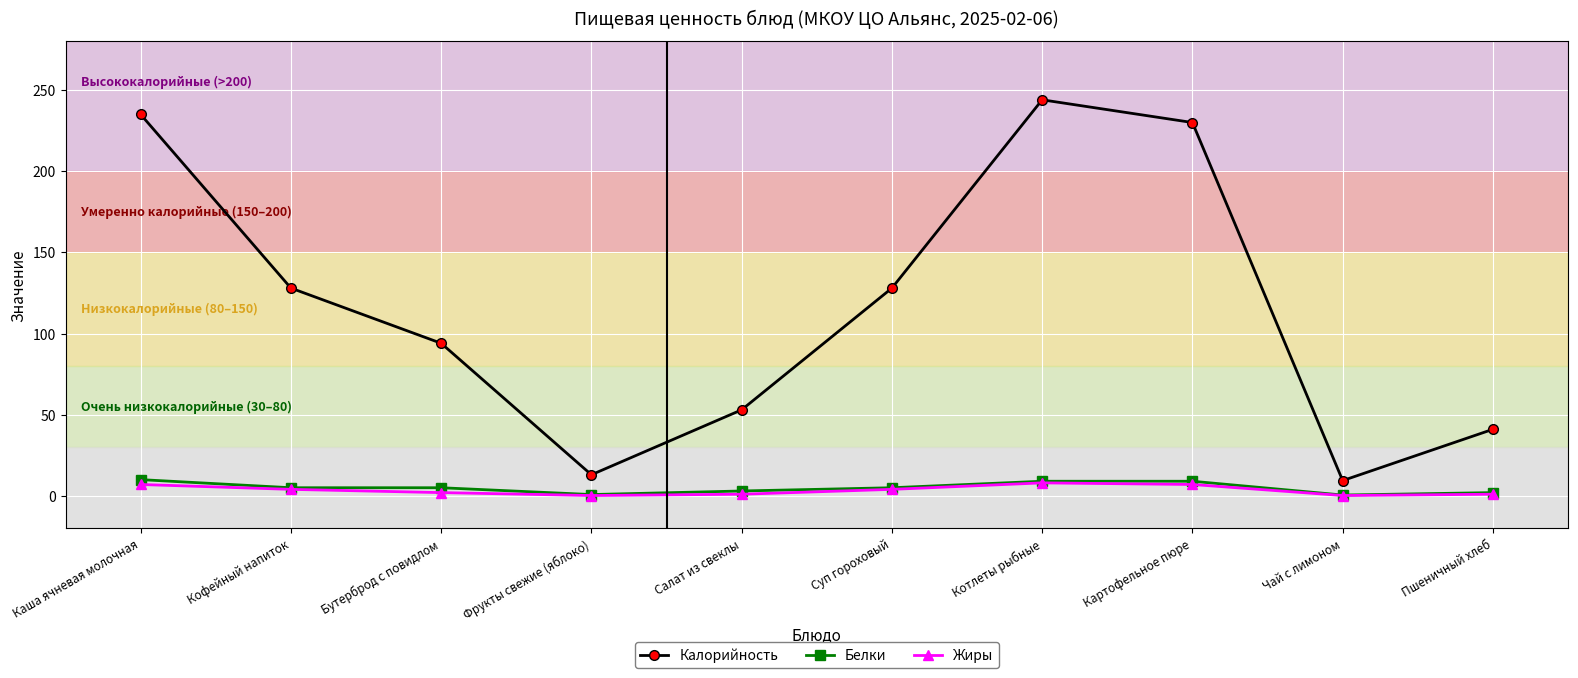

Is this an area chart (filled region under the line)?

No